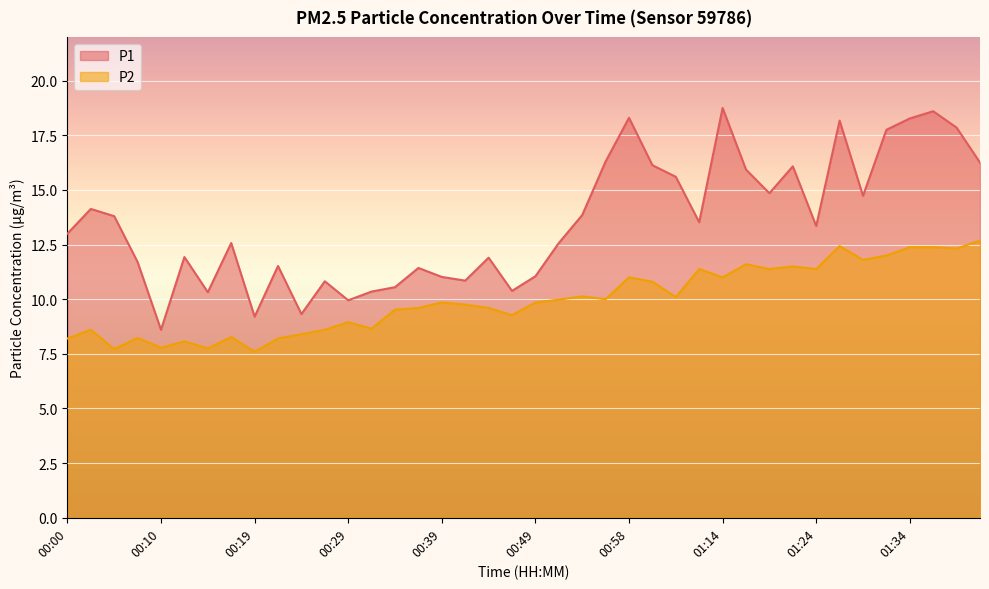

Where is the first local minimum for P1?

00:10